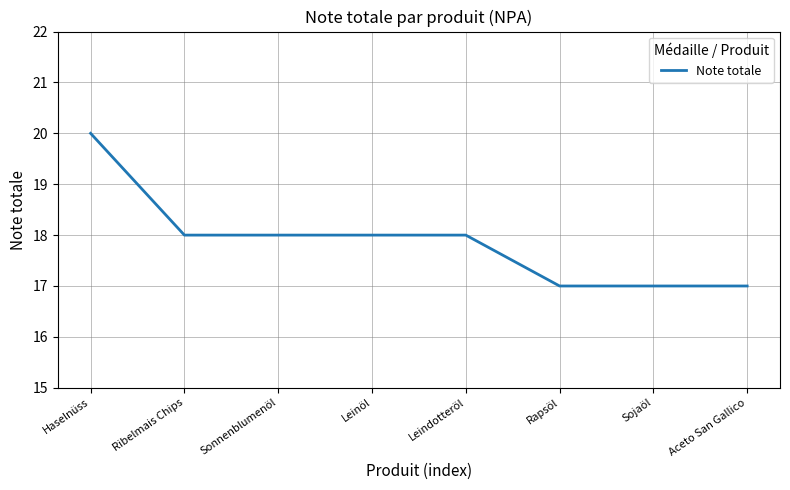

What is the minimum value shown in the chart?

17